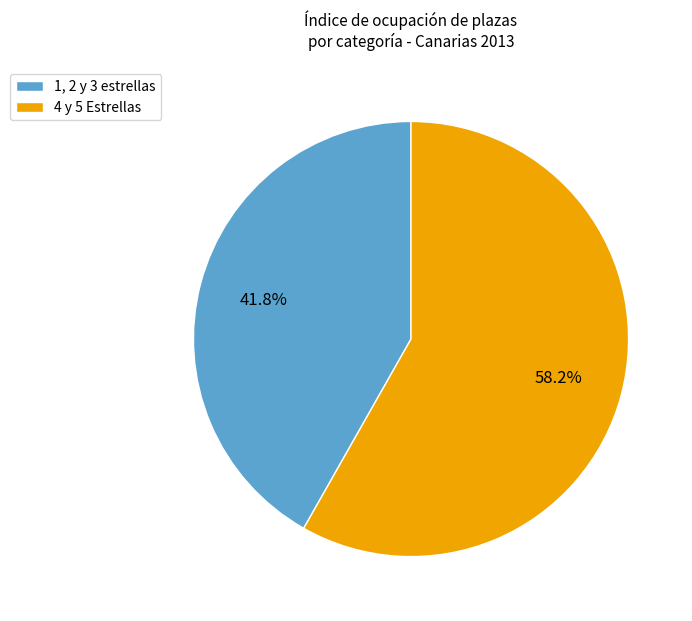

Does any single category account for the majority?

Yes